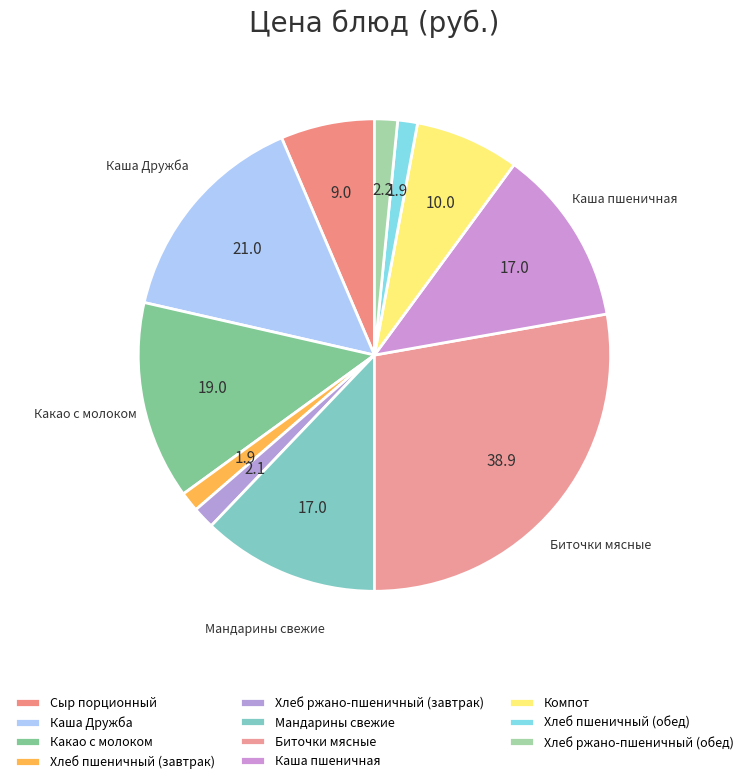

To the nearest percent, what percentage of the pie is Биточки мясные?

28%